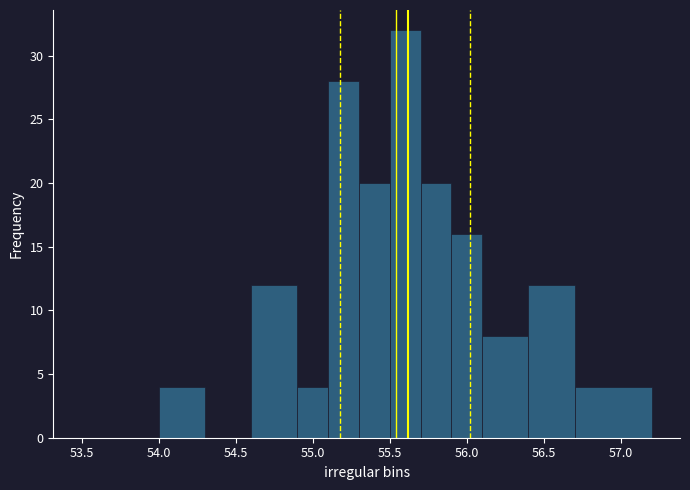

Reading left to right, transcribe this chart: for each bar, give the range it covers on the x-axis and its height. The values are not printed on the chart, so give them approximately, as read against the axis.

53.5 to 54.0: 0
54.0 to 54.3: 4
54.3 to 54.6: 0
54.6 to 54.9: 12
54.9 to 55.1: 4
55.1 to 55.3: 28
55.3 to 55.5: 20
55.5 to 55.7: 32
55.7 to 55.9: 20
55.9 to 56.1: 16
56.1 to 56.4: 8
56.4 to 56.7: 12
56.7 to 57.2: 4